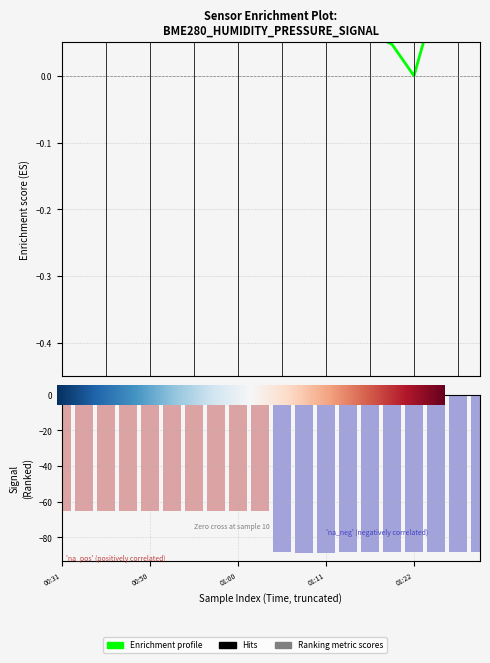

Which category has the highest value across all series?

00:31